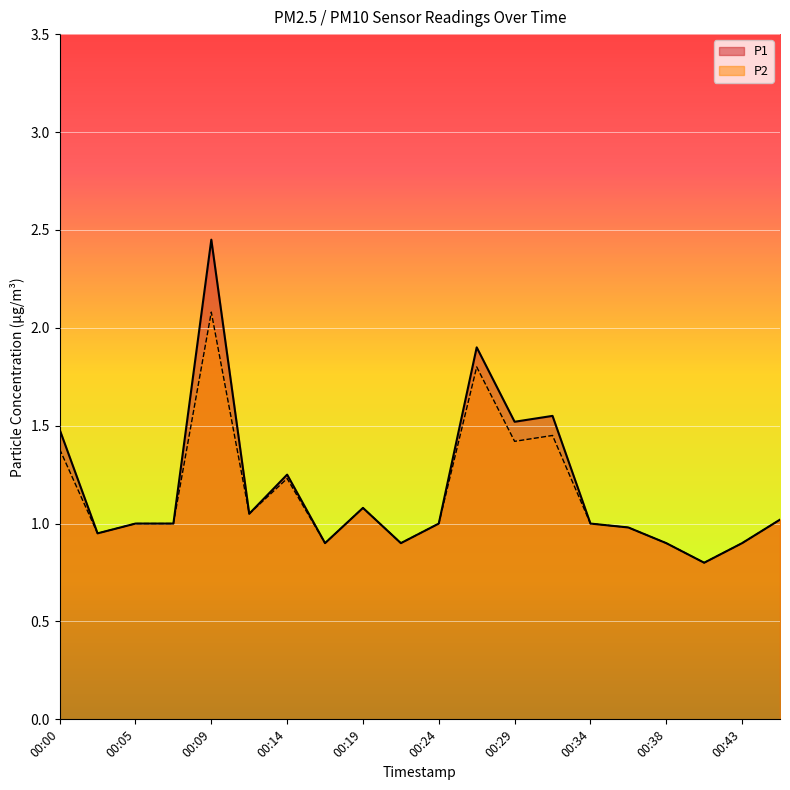

What is the lowest value of the P1 series?

0.8